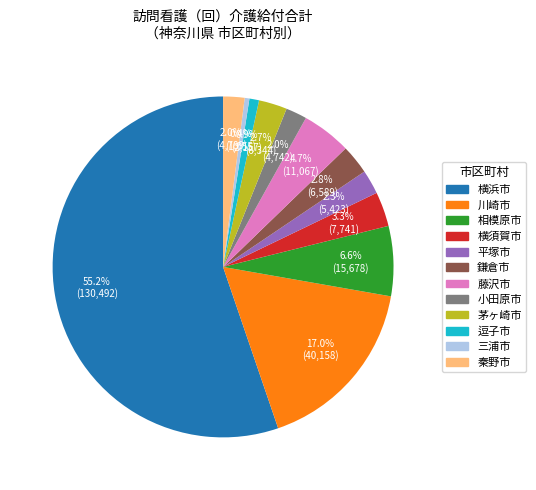

Approximately how many times larger is the value at 川崎市 compared to 小田原市?

8.5